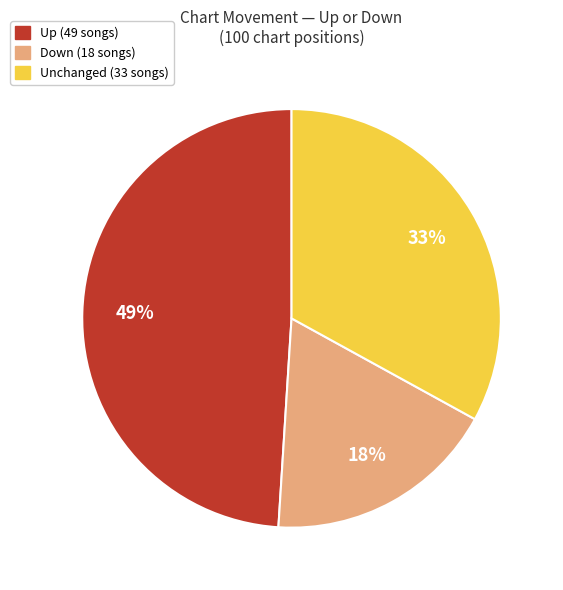

To the nearest percent, what is the difference between the largest and smallest slice percentages?

31%